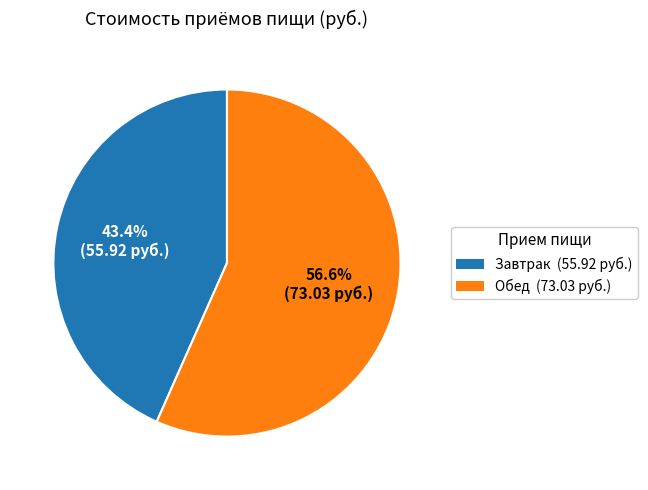

Rank the categories by value from highest to lowest.

Обед, Завтрак